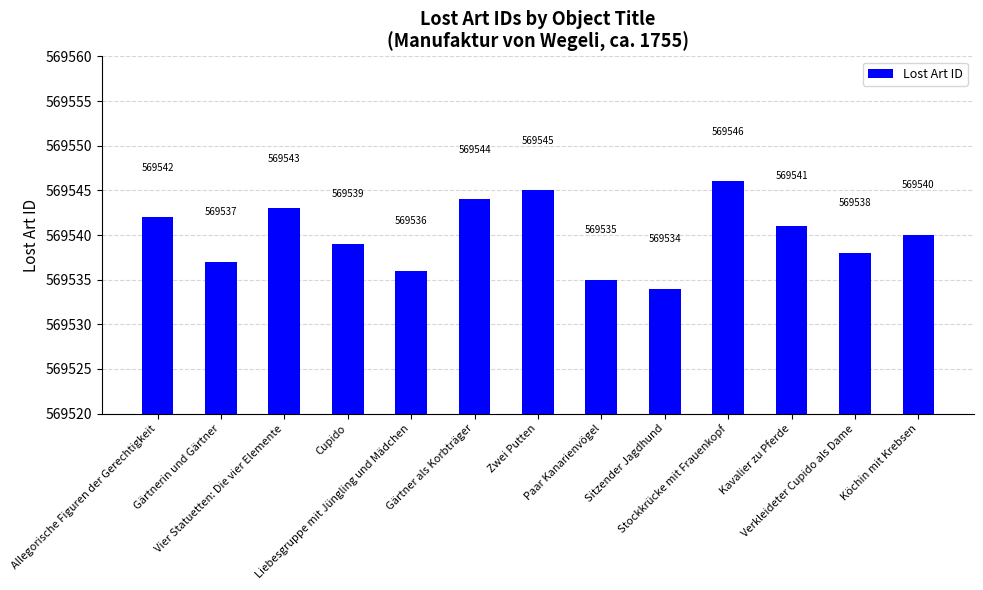

Is it true that the value at Paar Kanarienvögel is 569535?

True